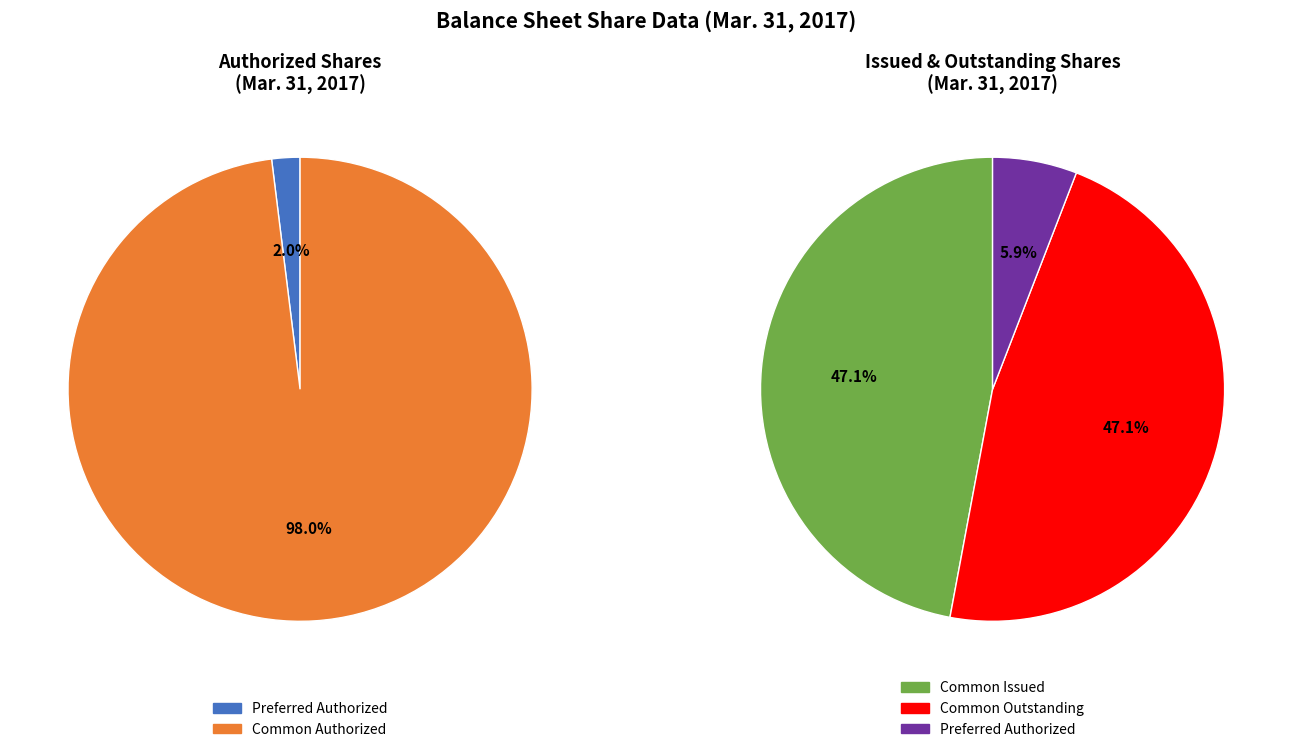

Approximately how many times larger is the value at Common stock, shares authorized compared to Common stock, shares issued?

6.2